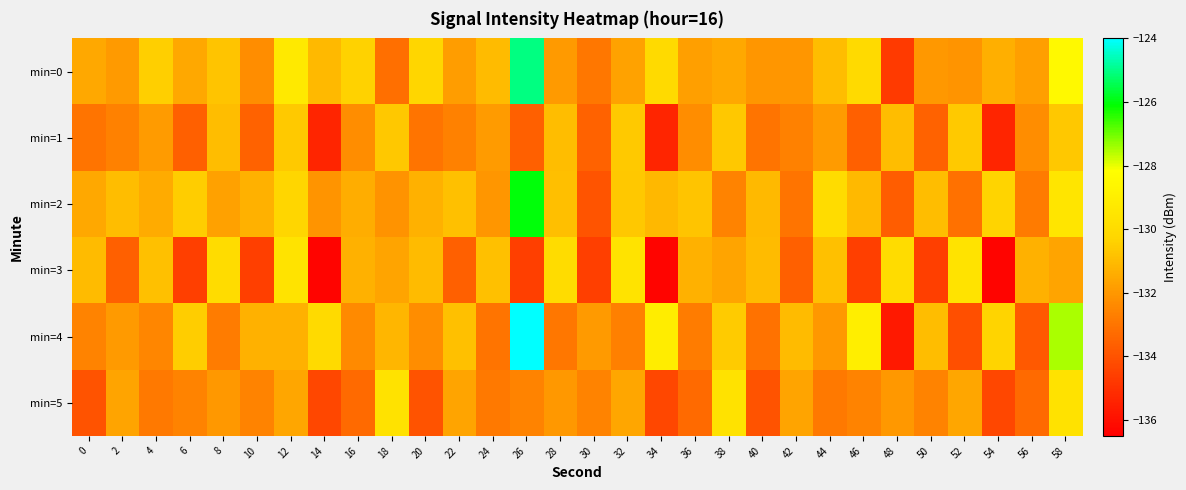

What is the minimum value shown in the chart?

-136.3